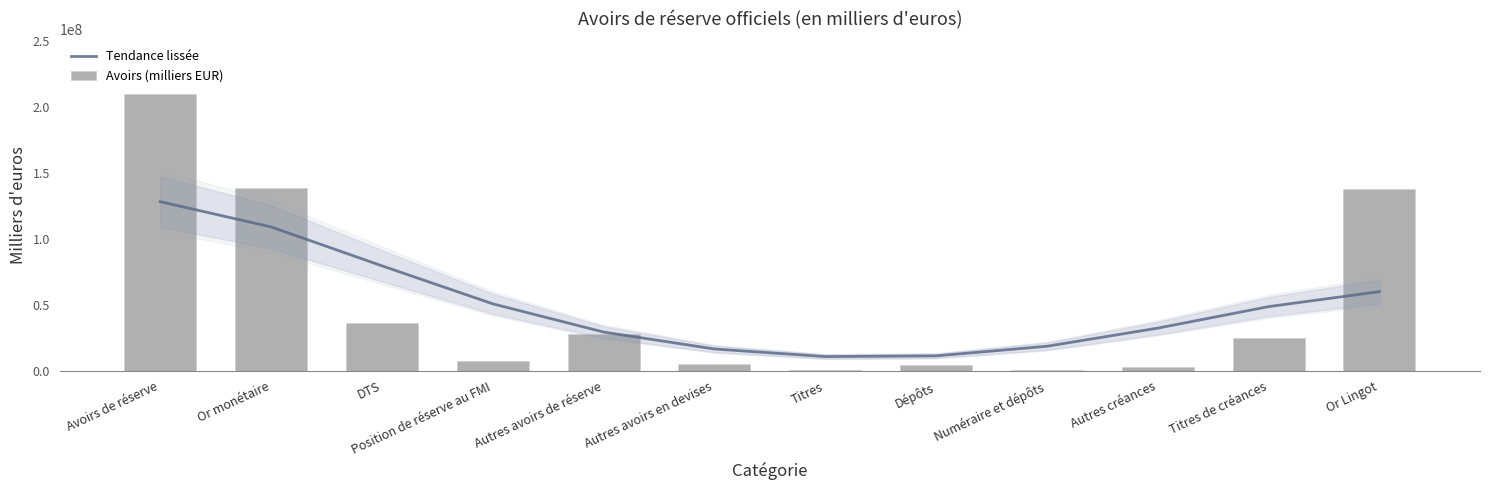

What is the total value across all series at Position de réserve au FMI?

57782816.2